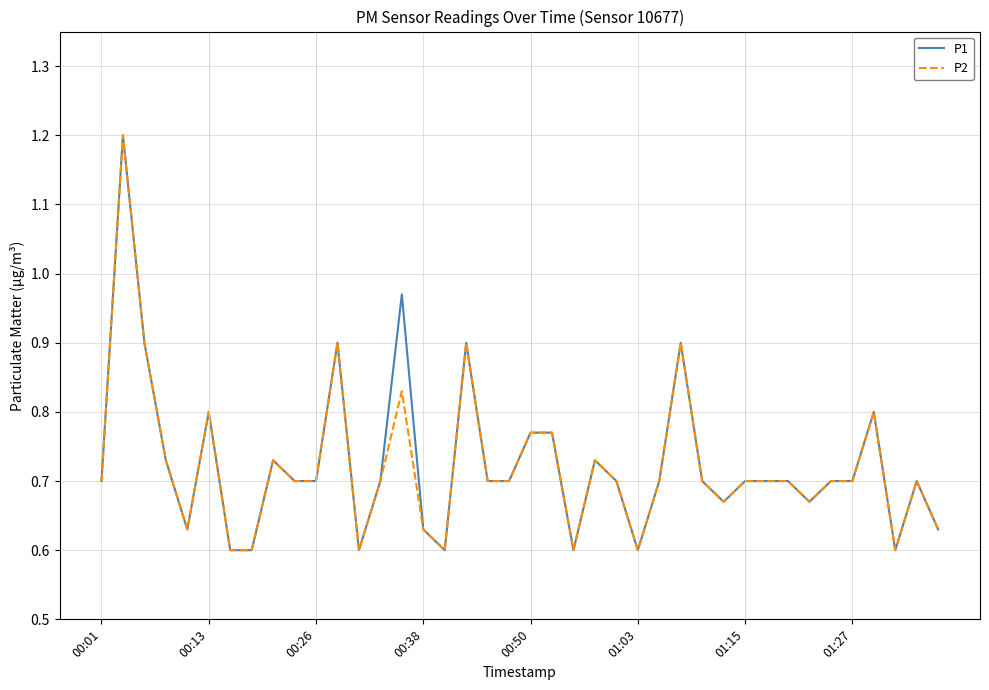

What are all the series names shown in the legend?

P1, P2